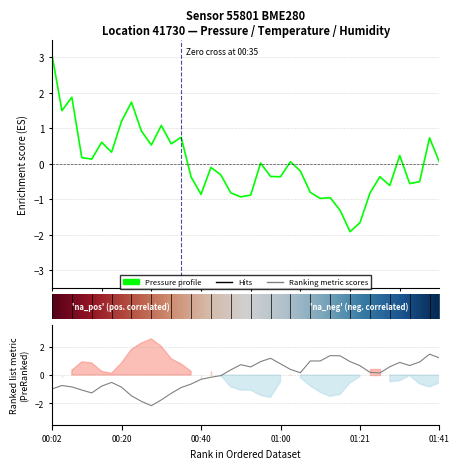

What is the minimum value for humidity?

-2.2